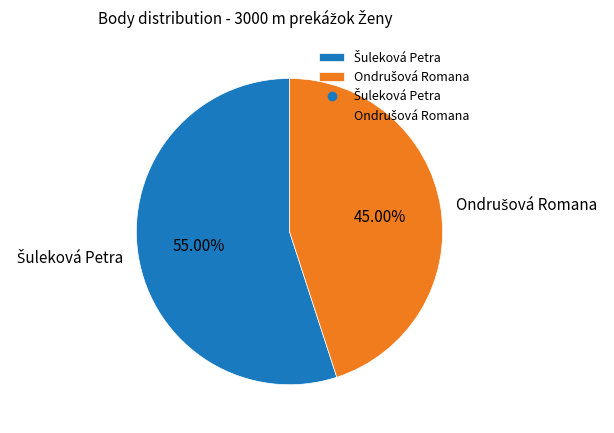

Is there any slice that represents more than half of the pie?

Yes